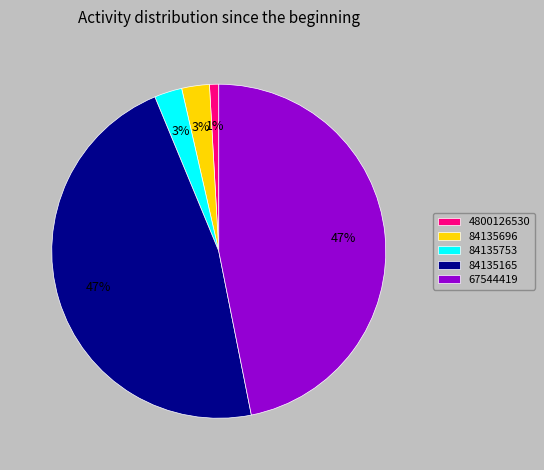

The 84135753 slice represents 3% of the pie. True or false?

True